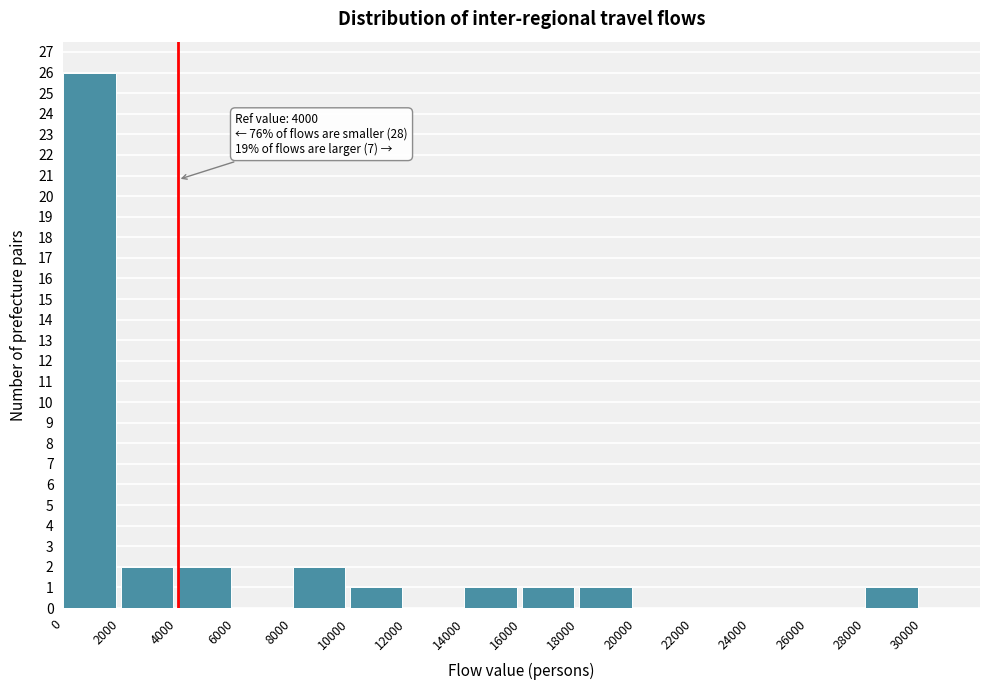

Which range on the x-axis has the tallest bar?

0 to 2000